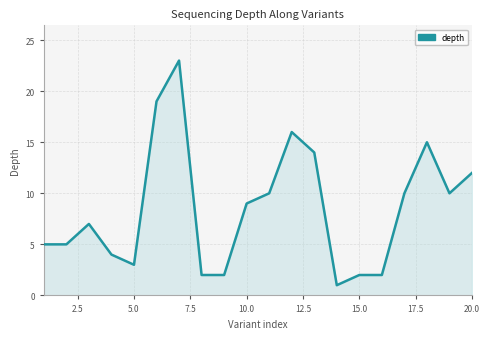

Reading left to right, what are all the values shown in this chart?

5	5	7	4	3	19	23	2	2	9	10	16	14	1	2	2	10	15	10	12